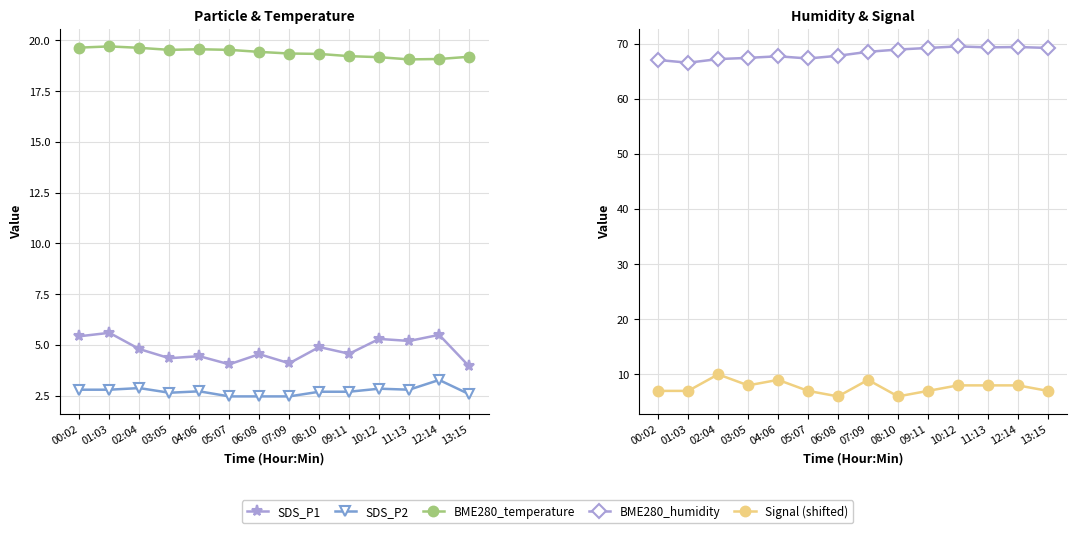

Which has a higher value, 09:11 or 03:05?

09:11